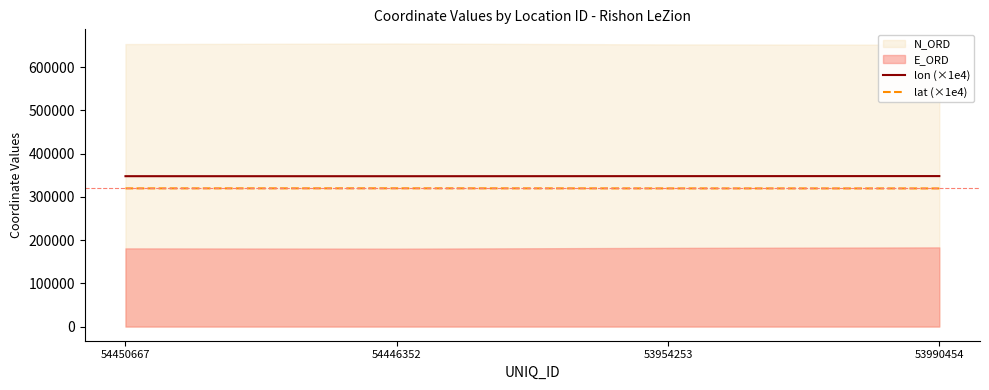

In lon (×1e4), how many points are lower than both neighbors (excluding endpoints)?

1